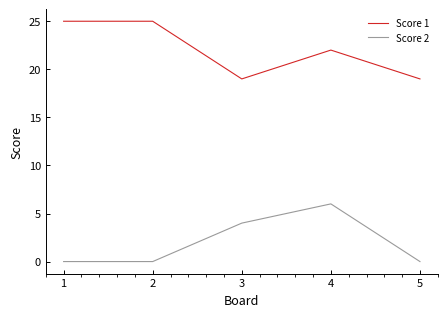

The Score 1 series shows 42 at 2. True or false?

False